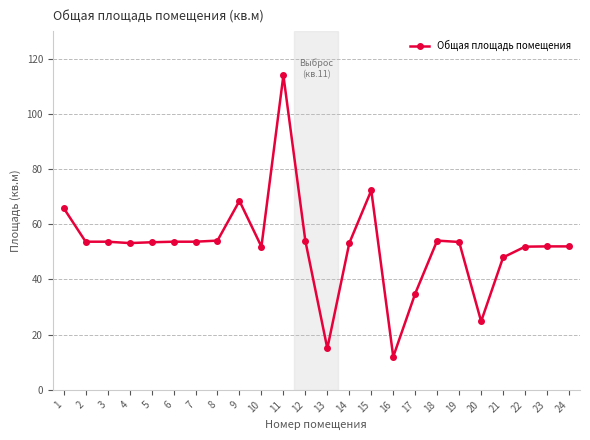

True or false: there are more than 0 points higher than both neighbors.

True